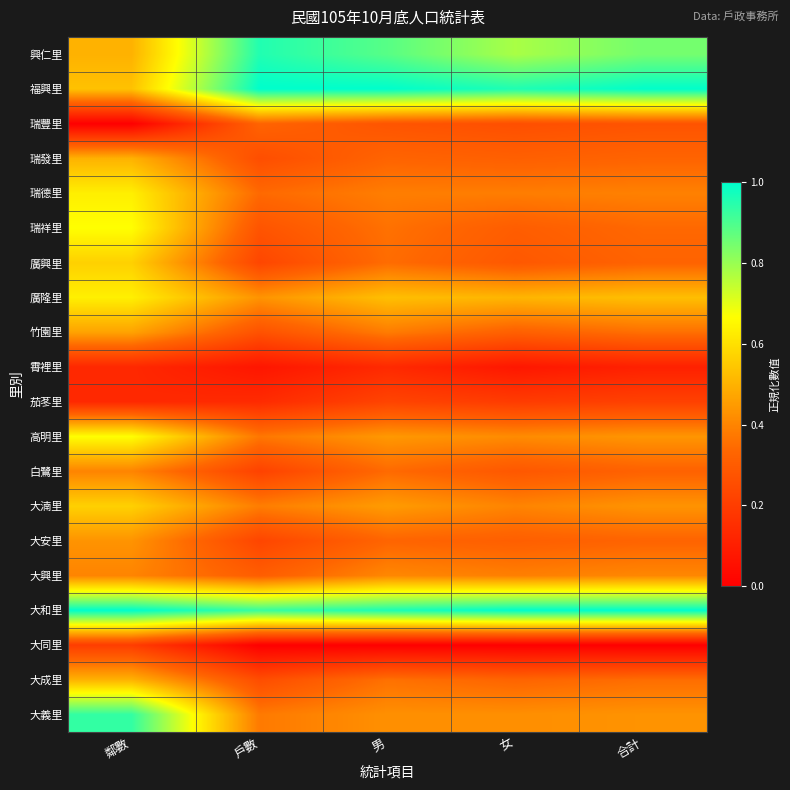

What is the spread (max minus min) of values at 鄰數?

1.0